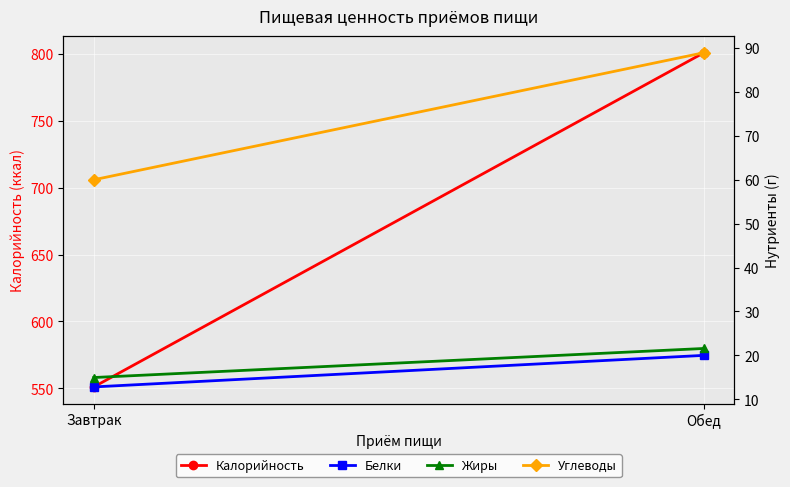

What is the average value of the Белки series?

16.4